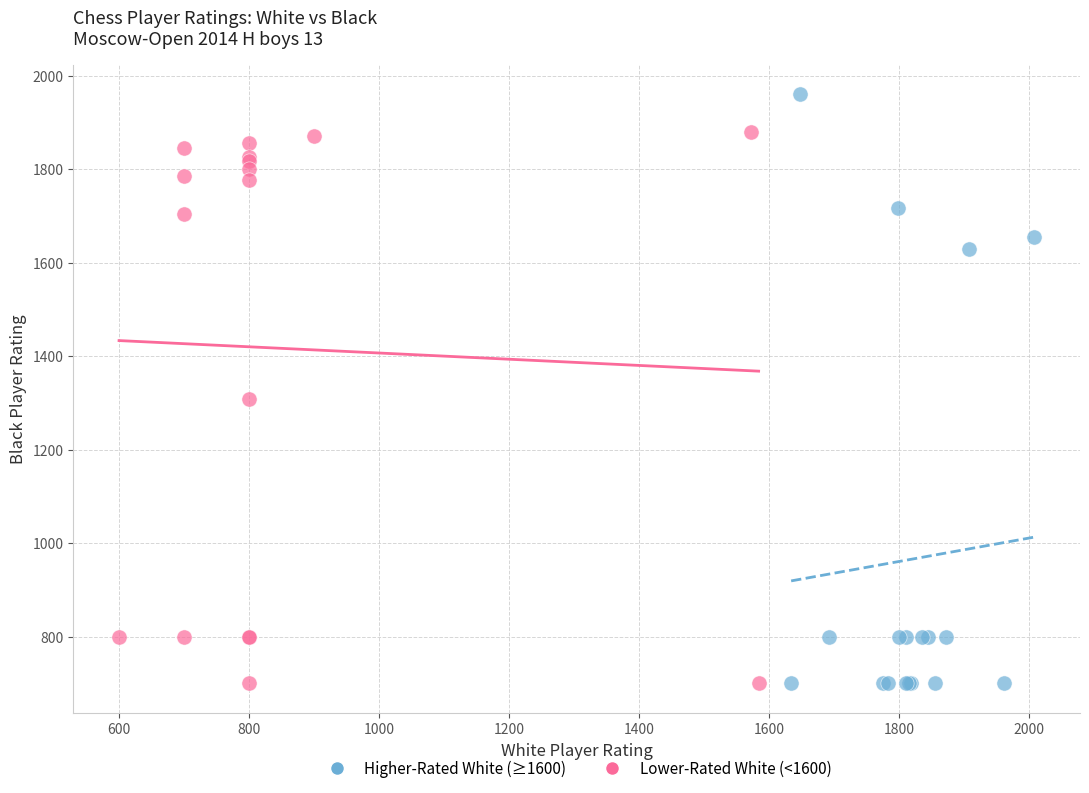

Which series has the largest Y range (max minus min)?

Higher-Rated White (≥1600)